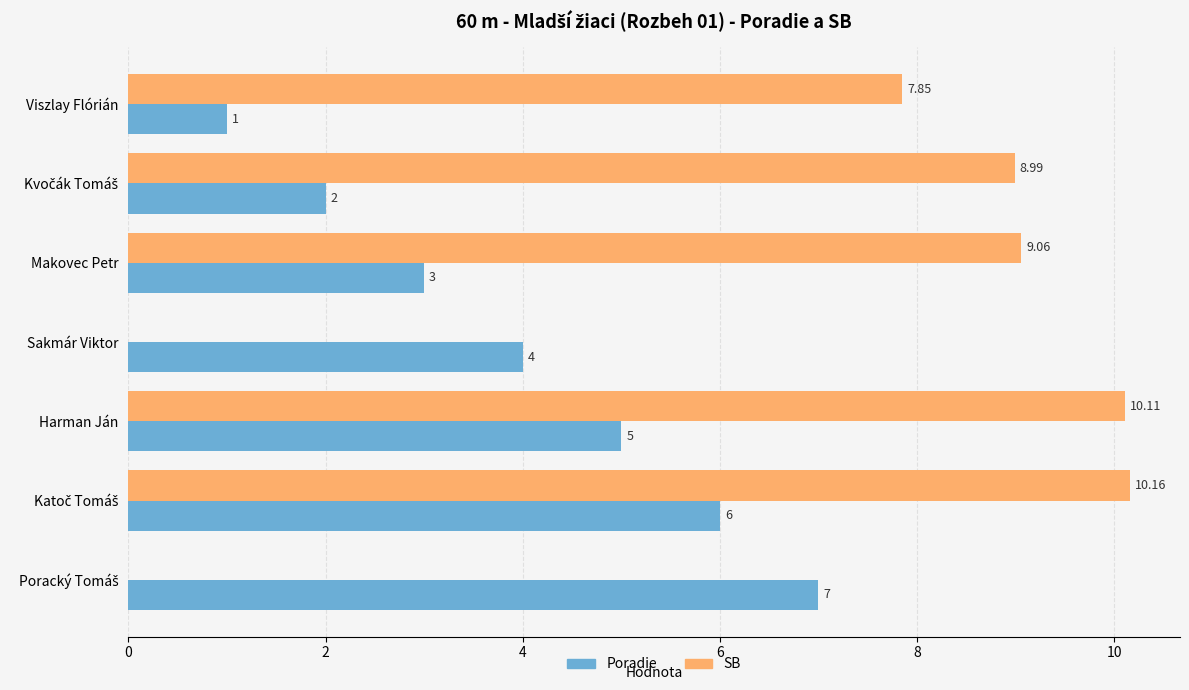

Which series has the largest total across all categories?

SB